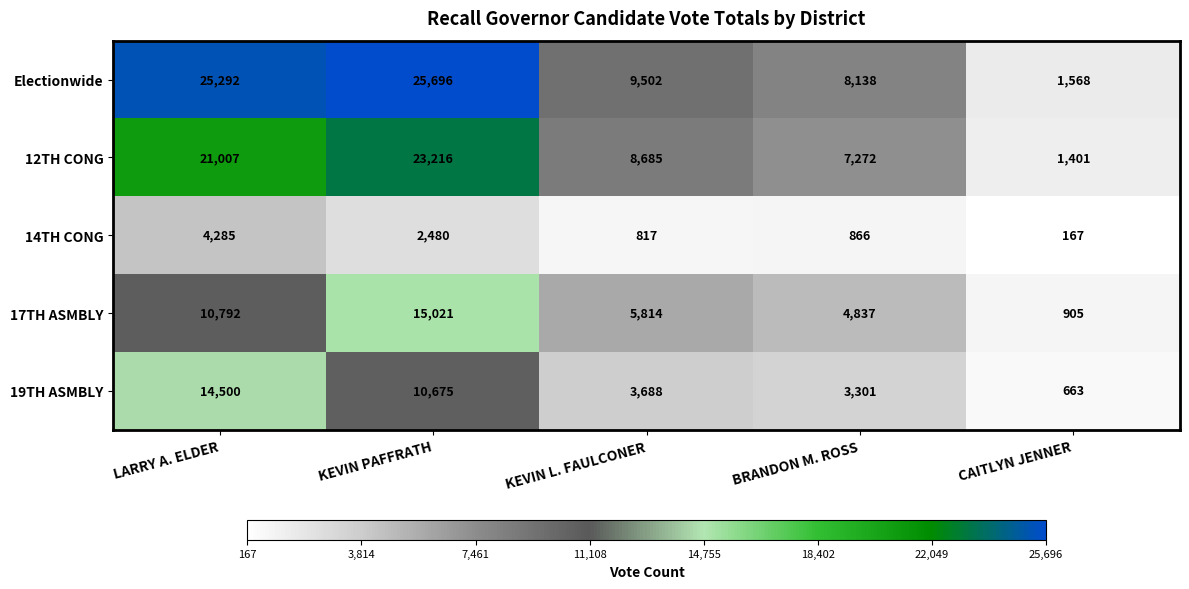

Is it true that 19TH ASMBLY equals 3688 at KEVIN L. FAULCONER?

True